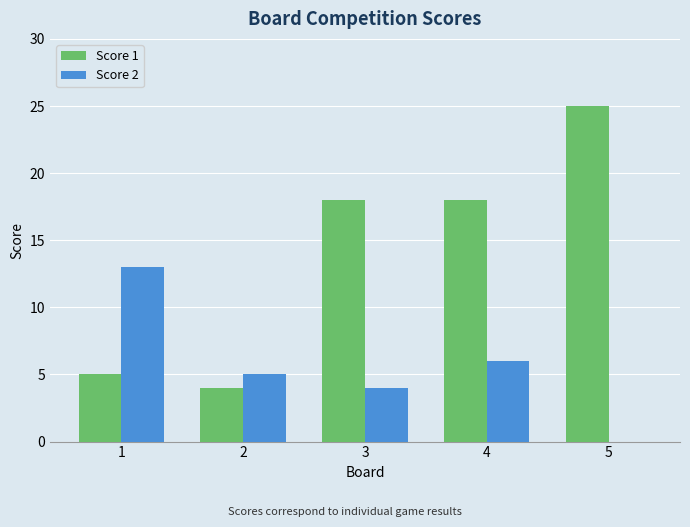

Reading right to left, transcribe all the data shown in this chart.

Score 1: 5=25	4=18	3=18	2=4	1=5
Score 2: 5=0	4=6	3=4	2=5	1=13